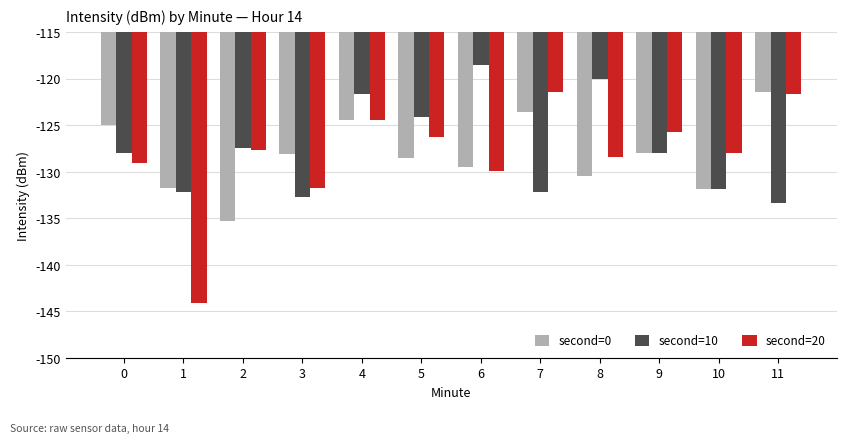

The second=20 series shows -131.8 at 3. True or false?

True